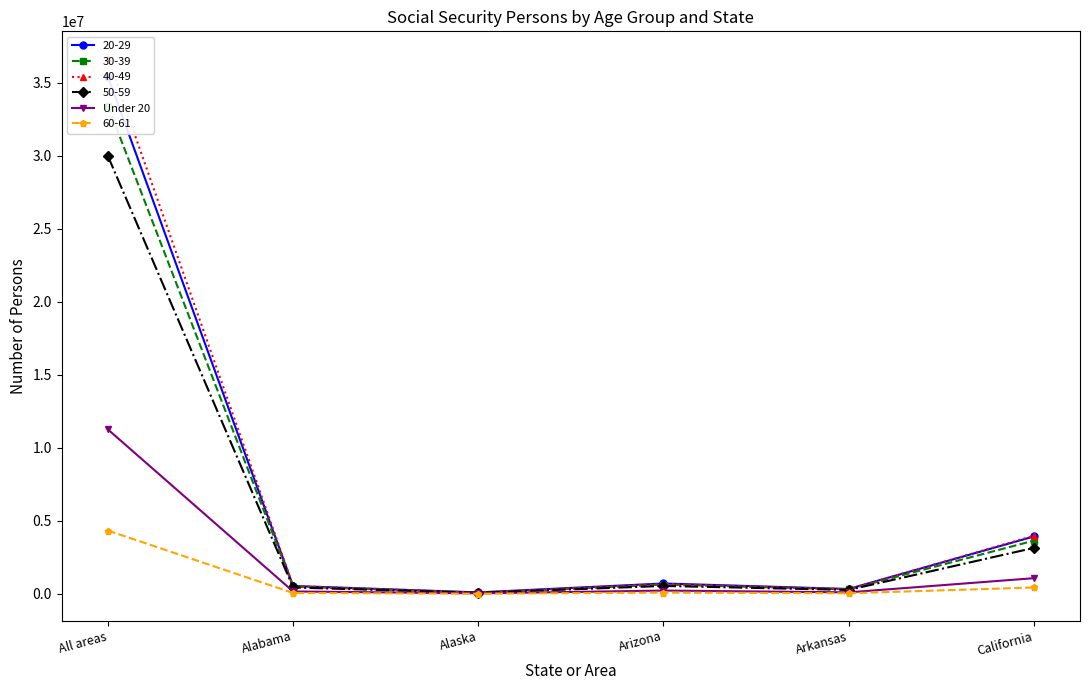

What is the label of the 4th point from the left?

Arizona